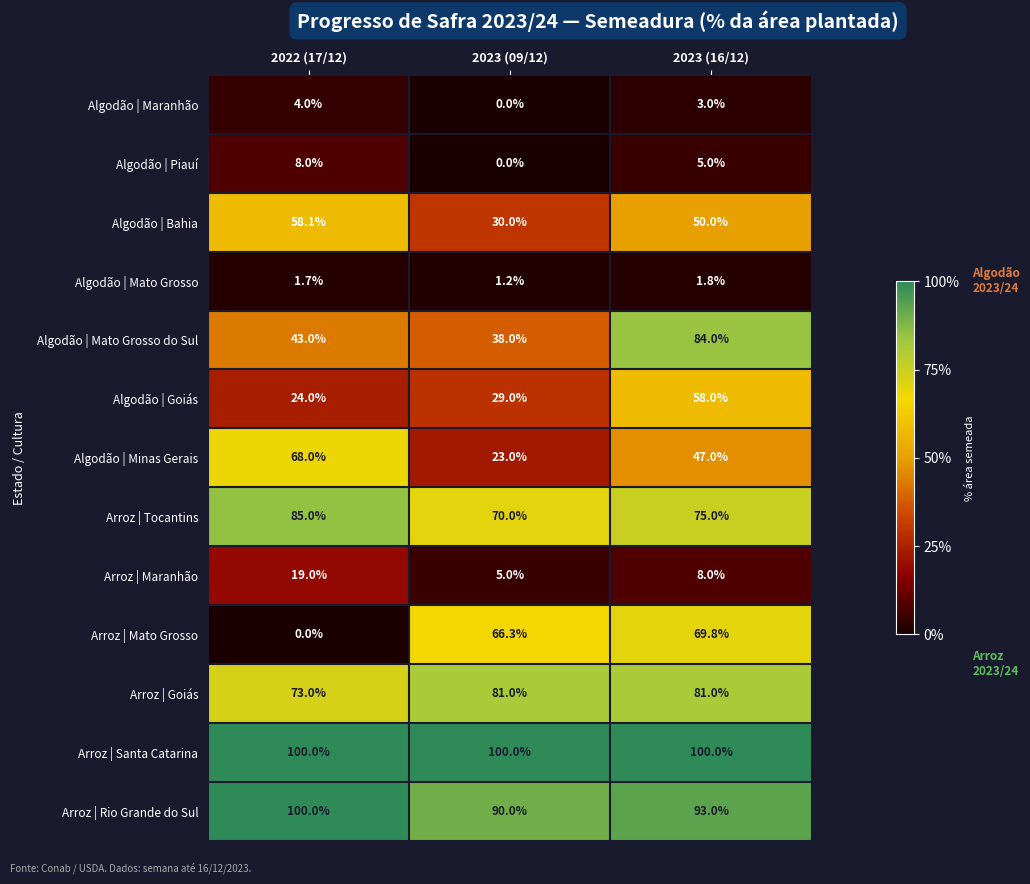

At which label does Algodão | Bahia first exceed 50?

2022 (17/12)